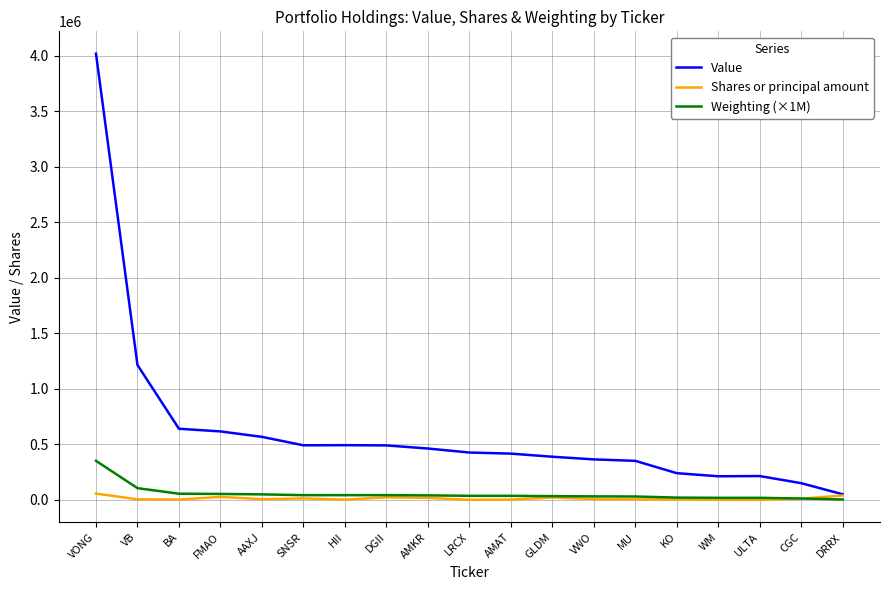

Where is Value nearest to the value 2035000?

VB